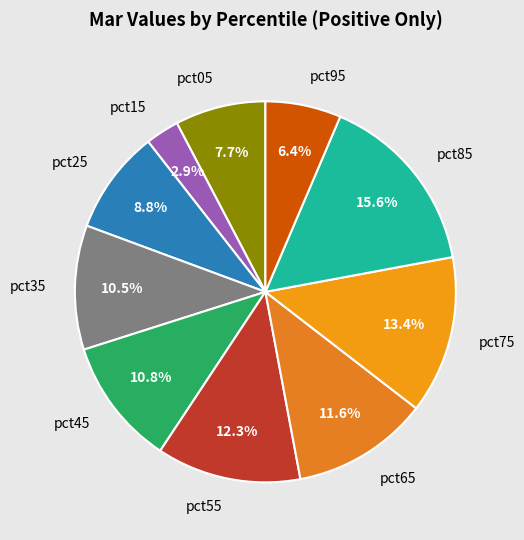

Does any single category account for the majority?

No